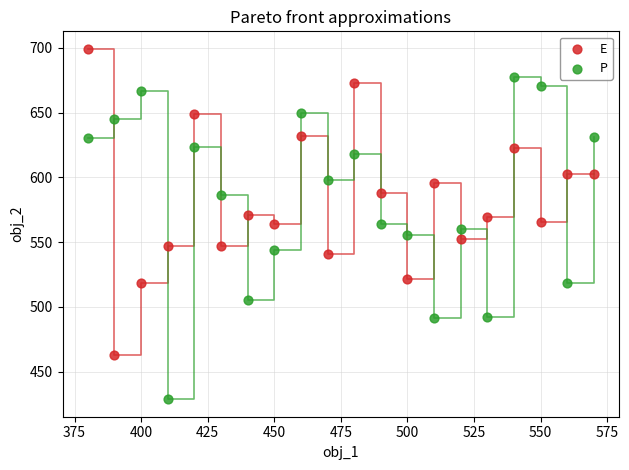

Which series reaches the minimum Y coordinate?

P